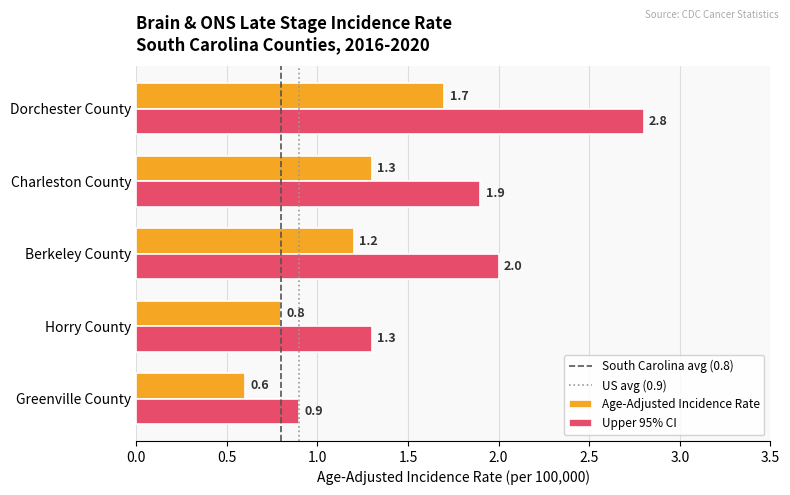

What is the spread (max minus min) of values at Horry County?

0.5